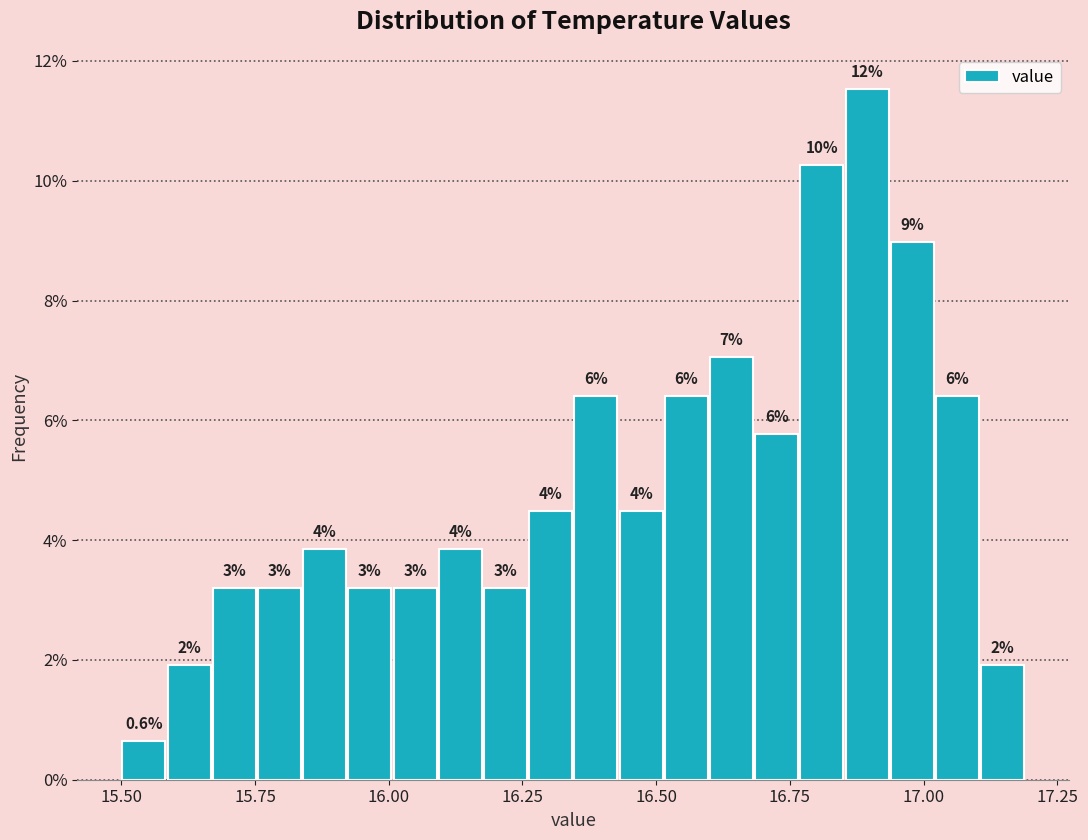

Around what value on the x-axis is the tallest bar? Give the approximate position of its centre, as read against the axis.

16.90